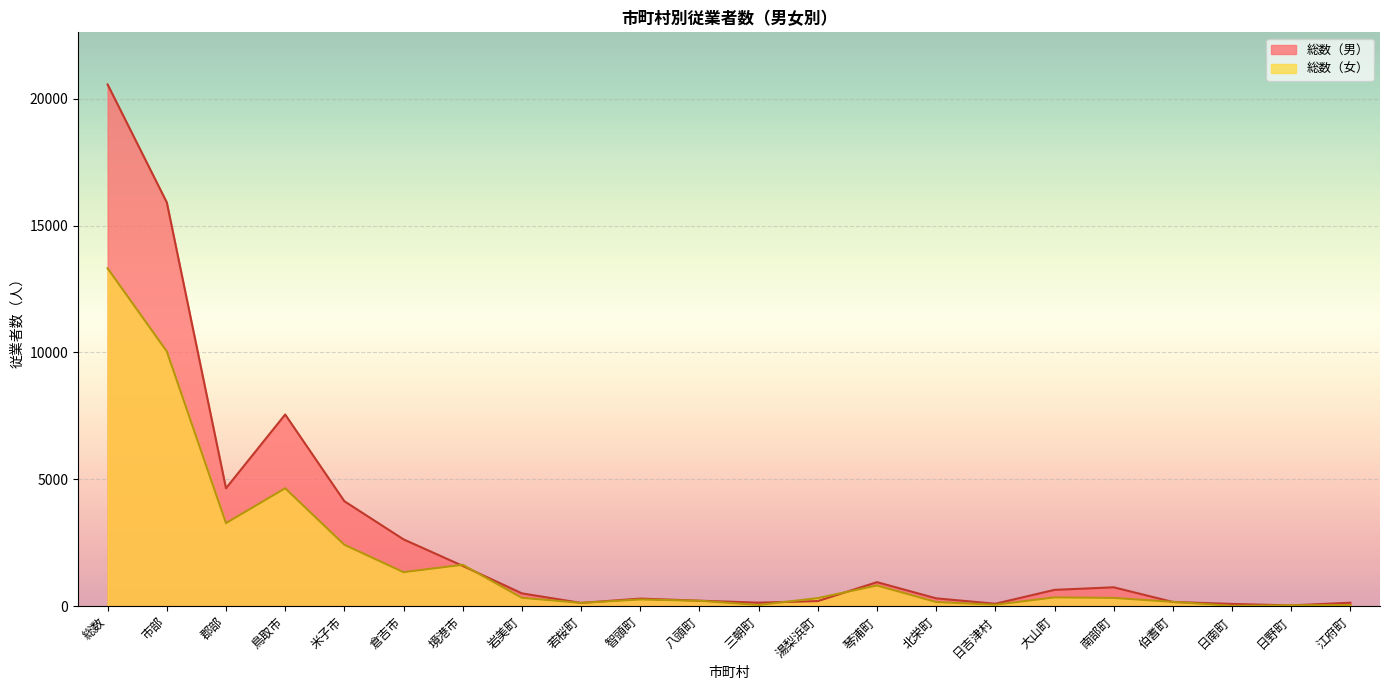

True or false: 総数（男） has more than 0 points higher than both neighbors.

True